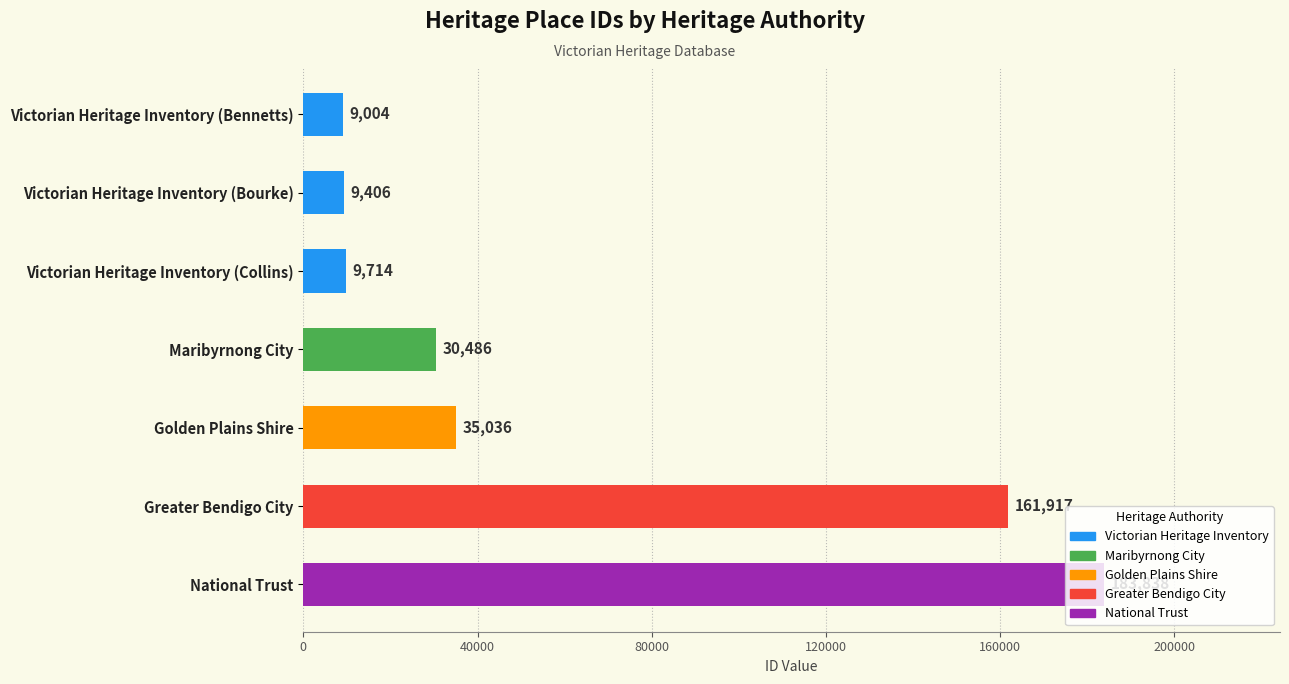

Between Victorian Heritage Inventory (Collins) and Greater Bendigo City, which is larger?

Greater Bendigo City